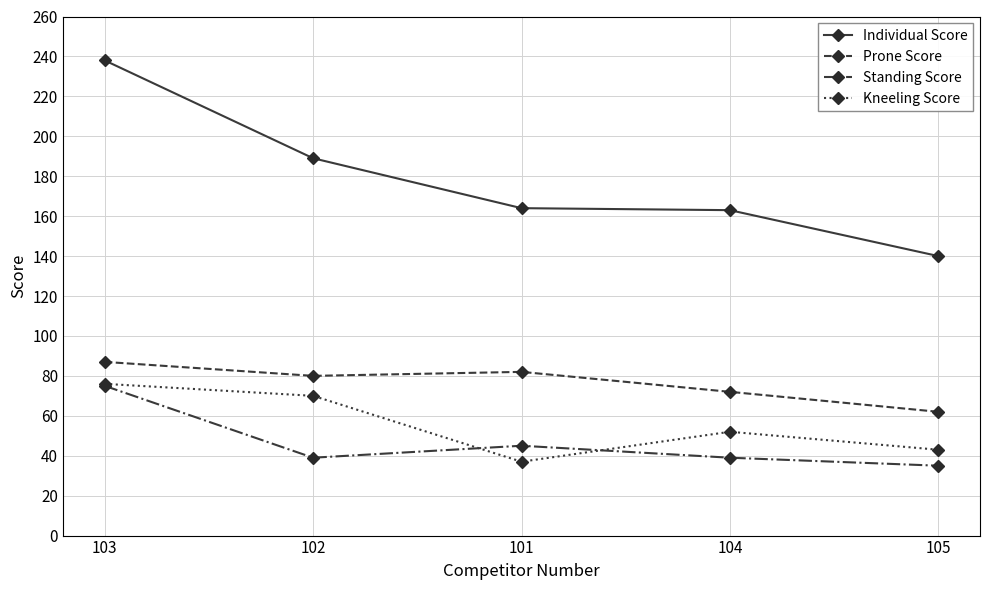

Where does the Kneeling Score series first go above 52?

103